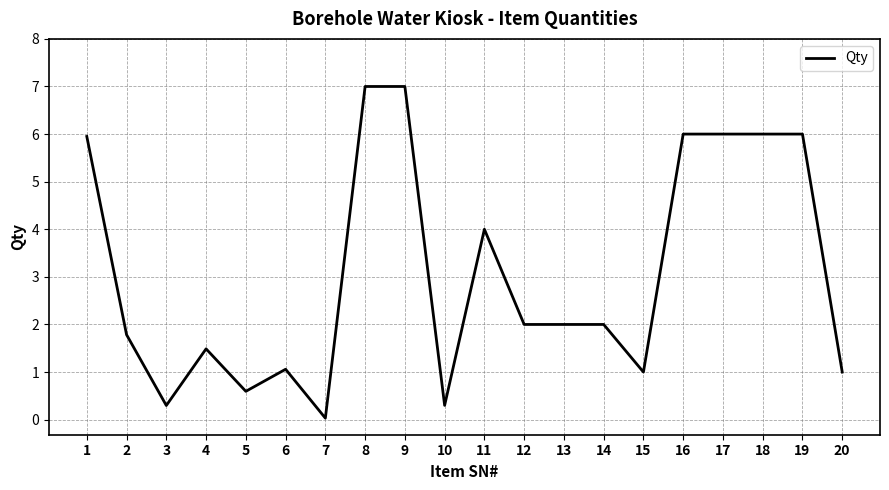

What is the sum of all values?

61.5